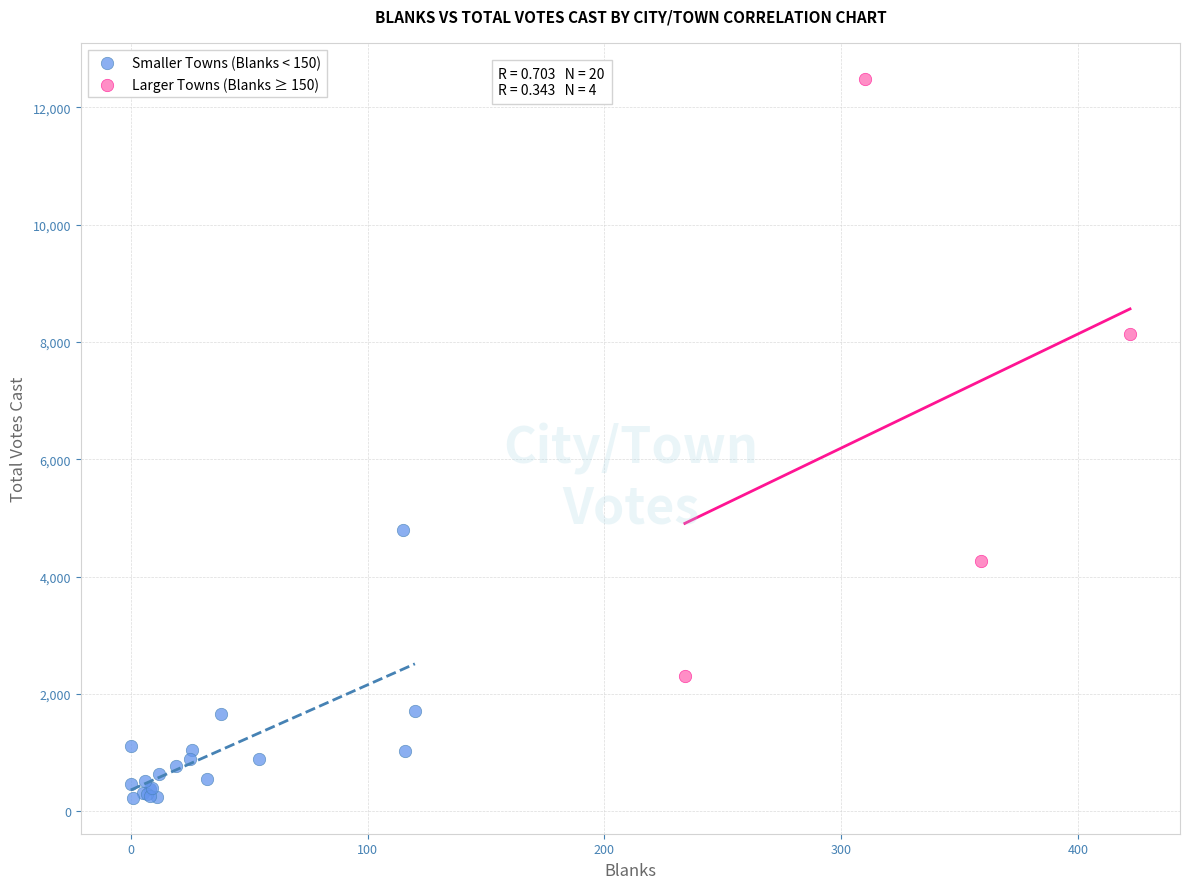

Which series has the widest spread of Y values?

Larger Towns (Blanks ≥ 150)